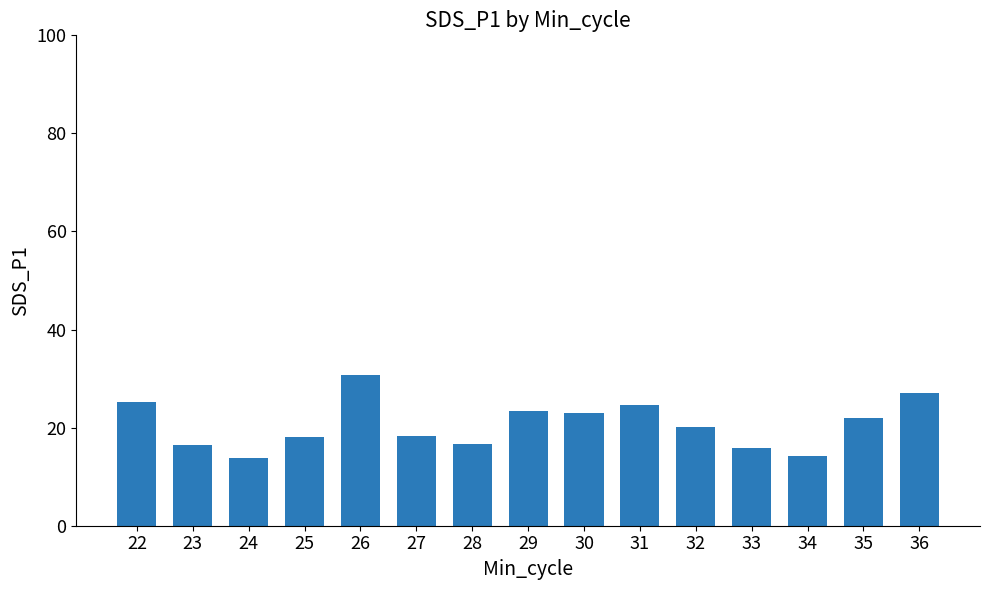

What is the value of the 7th bar from the left?

16.7